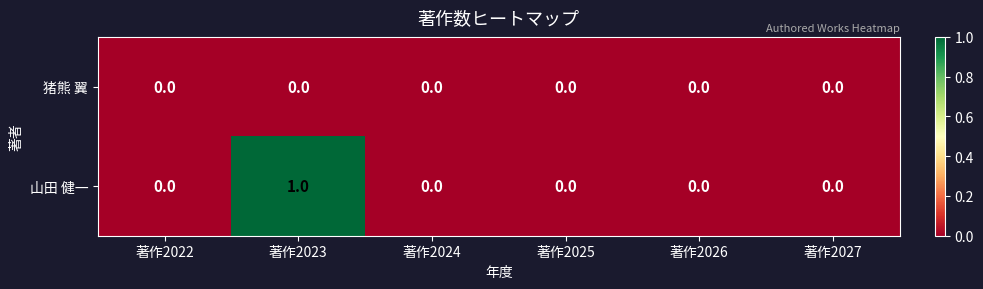

At which category is the sum across all series the highest?

著作2023